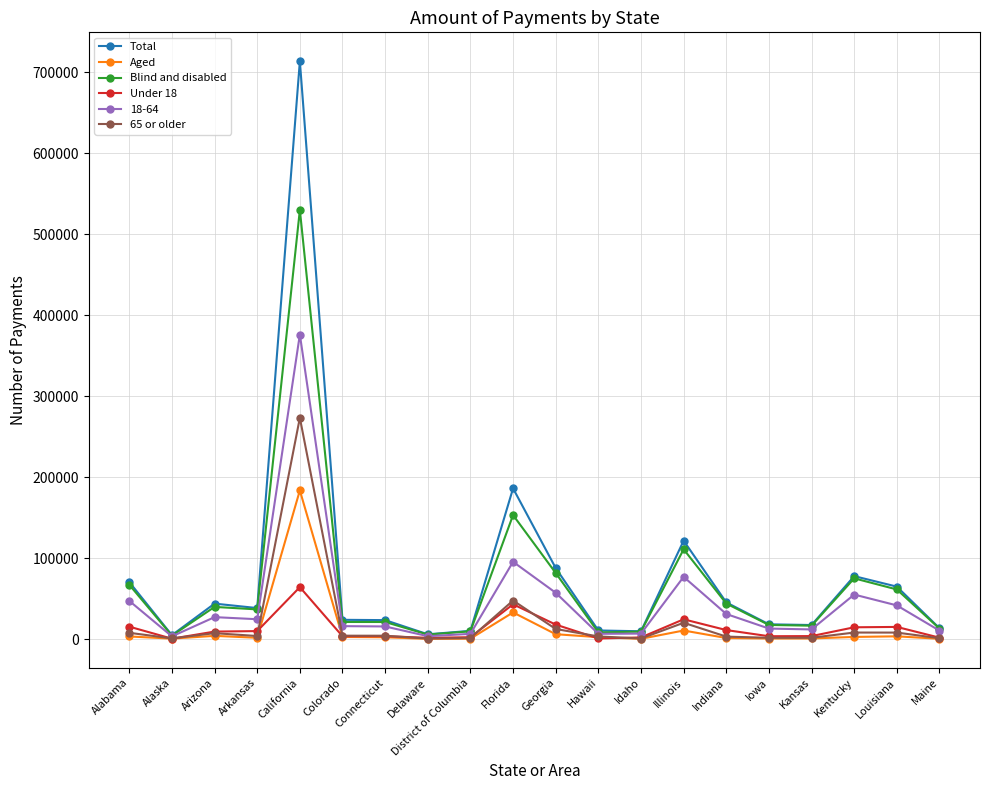

True or false: Blind and disabled has a value of 39794 at Arizona.

True